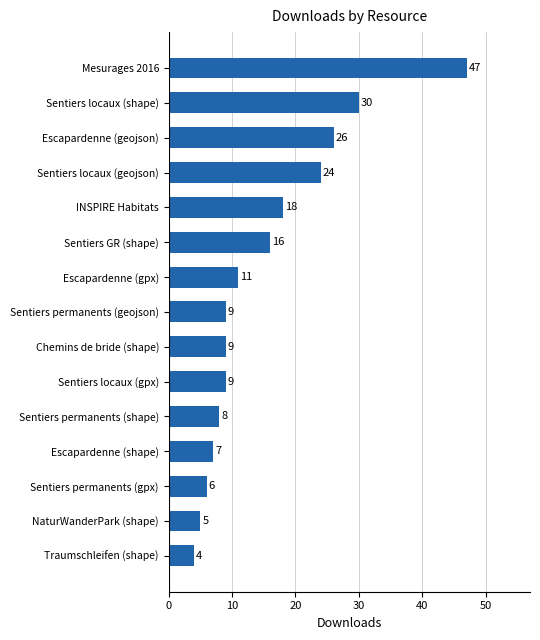

Reading top to bottom, list all the values displayed in this chart.

Mesurages 2016=47	Sentiers locaux (shape)=30	Escapardenne (geojson)=26	Sentiers locaux (geojson)=24	INSPIRE Habitats=18	Sentiers GR (shape)=16	Escapardenne (gpx)=11	Sentiers permanents (geojson)=9	Chemins de bride (shape)=9	Sentiers locaux (gpx)=9	Sentiers permanents (shape)=8	Escapardenne (shape)=7	Sentiers permanents (gpx)=6	NaturWanderPark (shape)=5	Traumschleifen (shape)=4